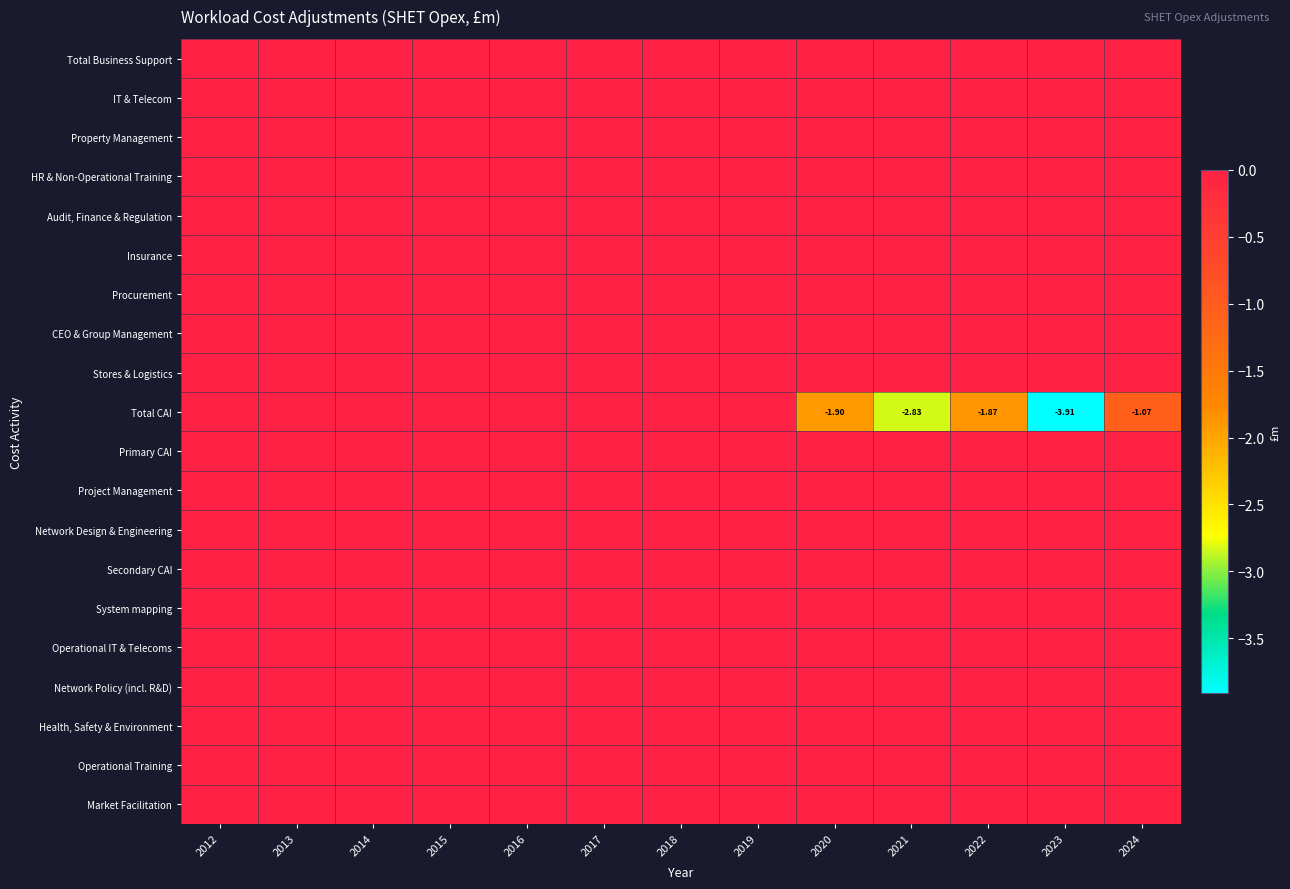

What is the total value across all series at 2024?

-1.1